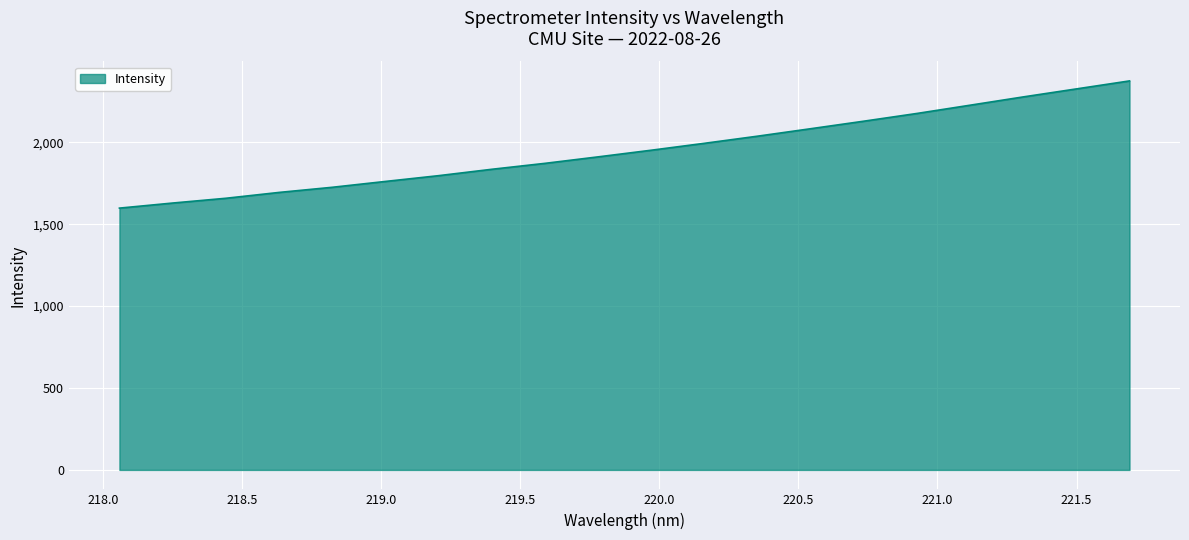

What is the smallest value displayed?

1598.2